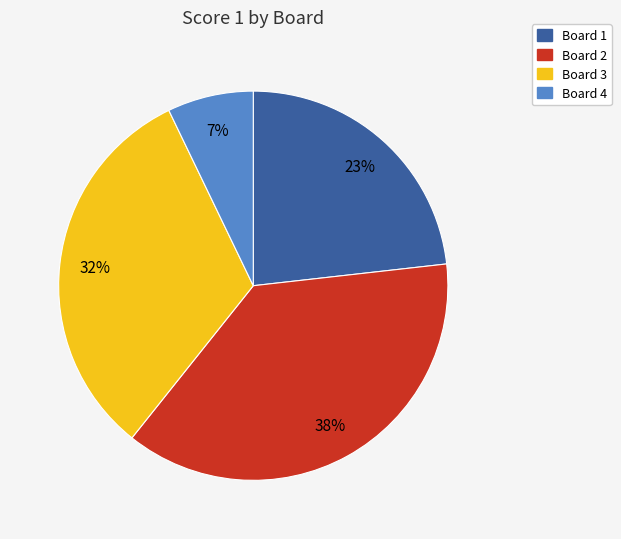

Combined, do Board 4 and Board 2 account for over 50%?

No